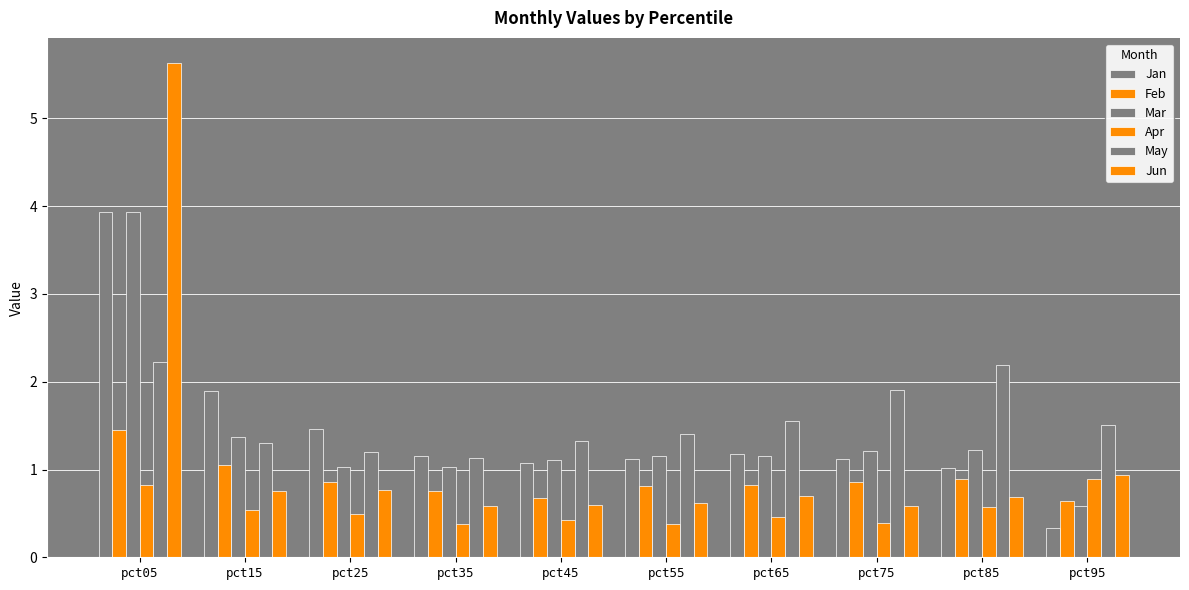

How many bars are there in each group?

6